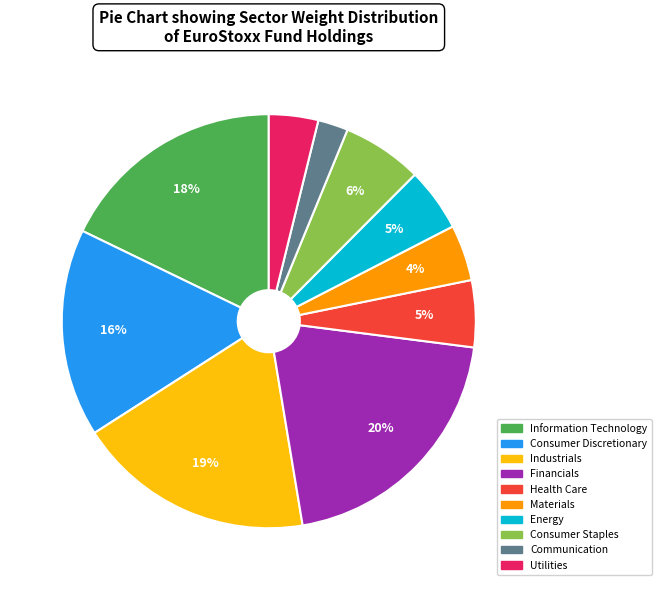

Is Utilities the majority of the pie?

No